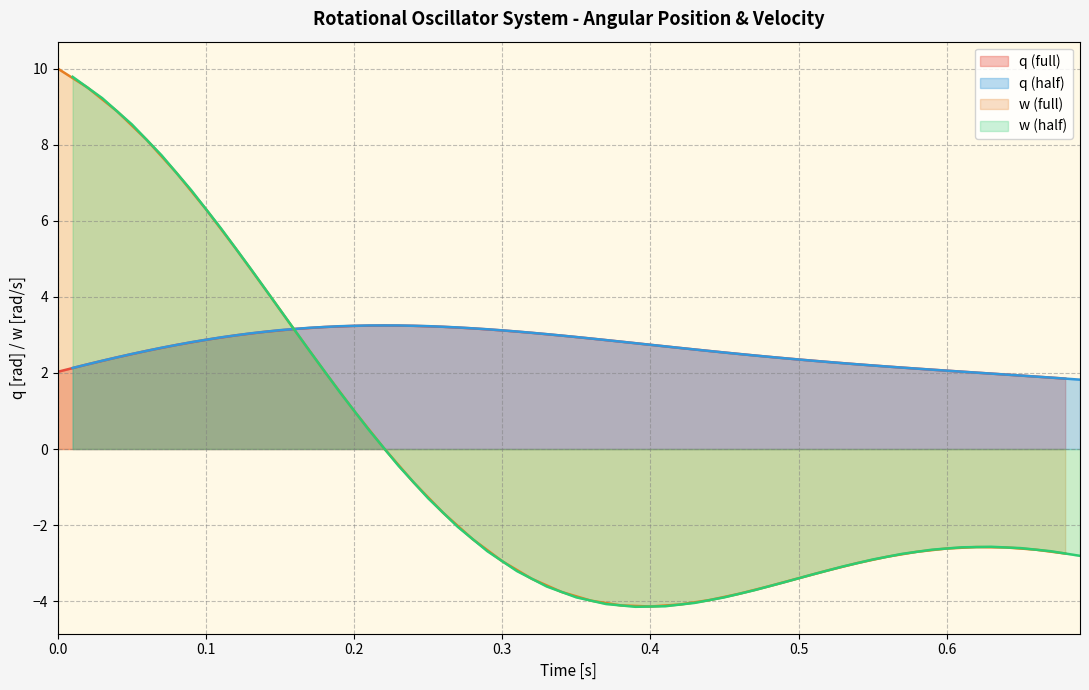

True or false: w (full) and q (full) cross at least once.

True